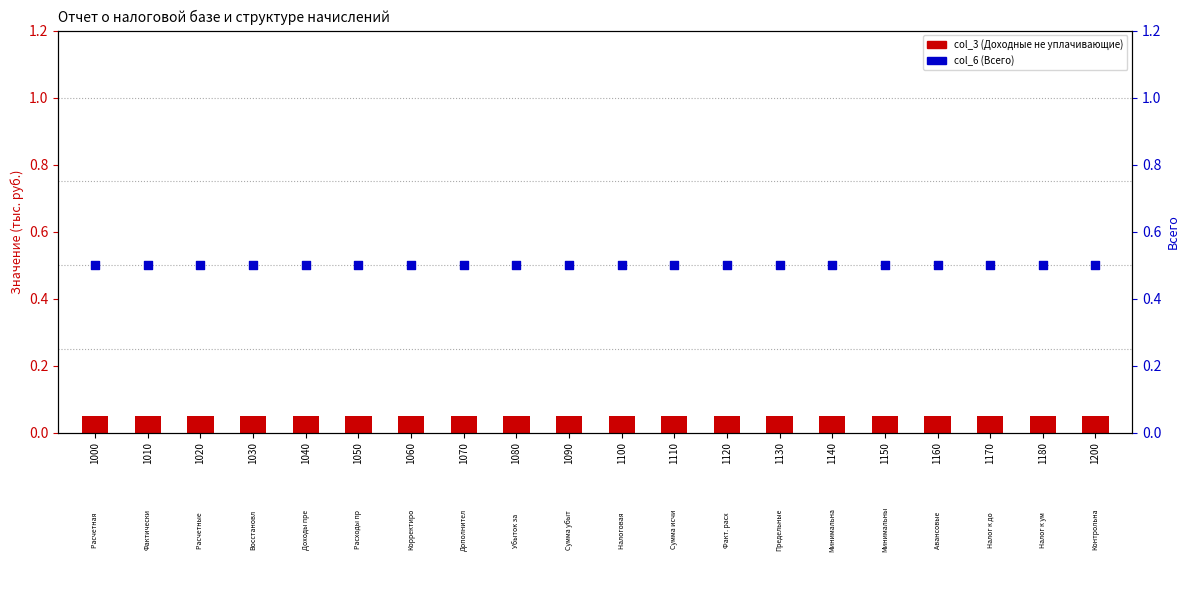

Which series has the largest total across all categories?

col_6 (Всего)